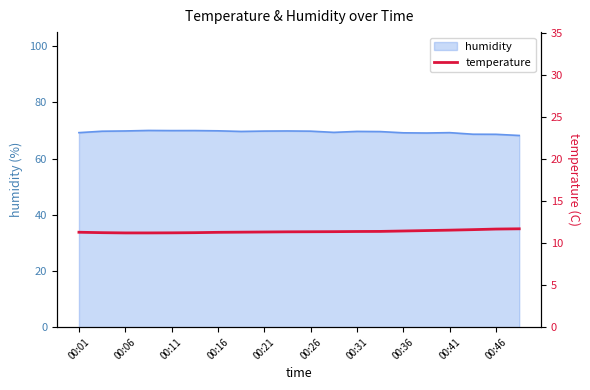

How many categories are shown in the chart?

20